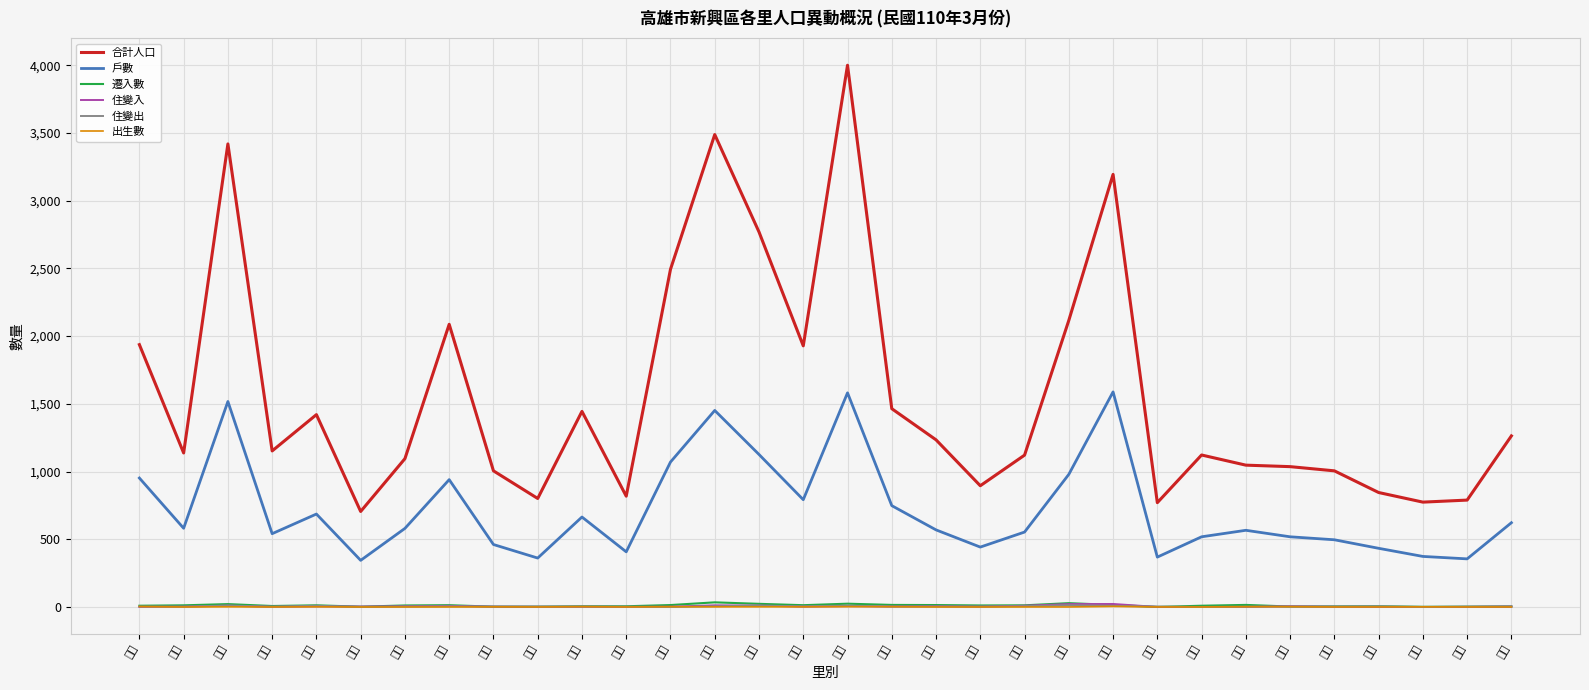

True or false: 遷入數 and 戶數 cross at least once.

False